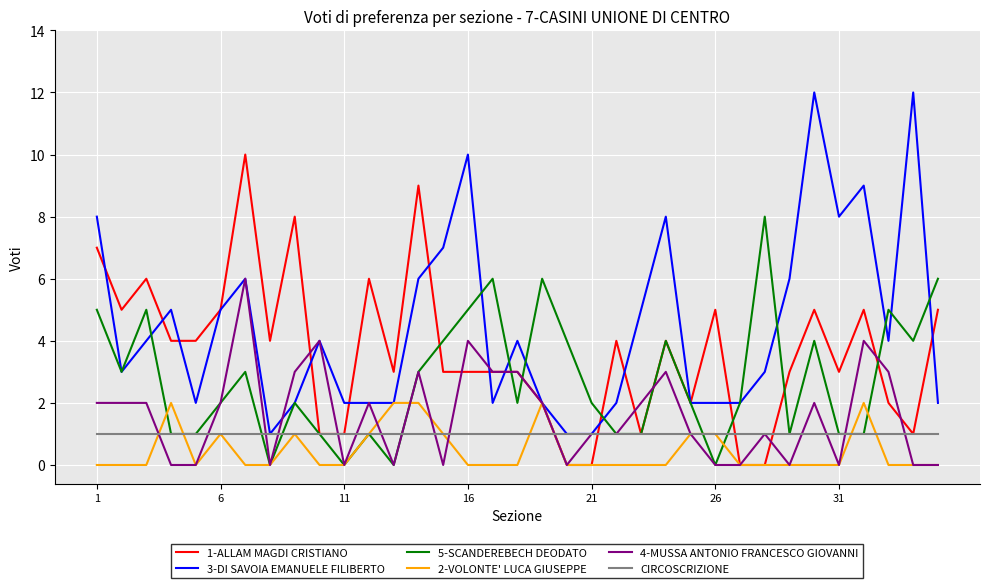

List the series in order of their peak value, lowest first.

CIRCOSCRIZIONE, 2-VOLONTE' LUCA GIUSEPPE, 4-MUSSA ANTONIO FRANCESCO GIOVANNI, 5-SCANDEREBECH DEODATO, 1-ALLAM MAGDI CRISTIANO, 3-DI SAVOIA EMANUELE FILIBERTO